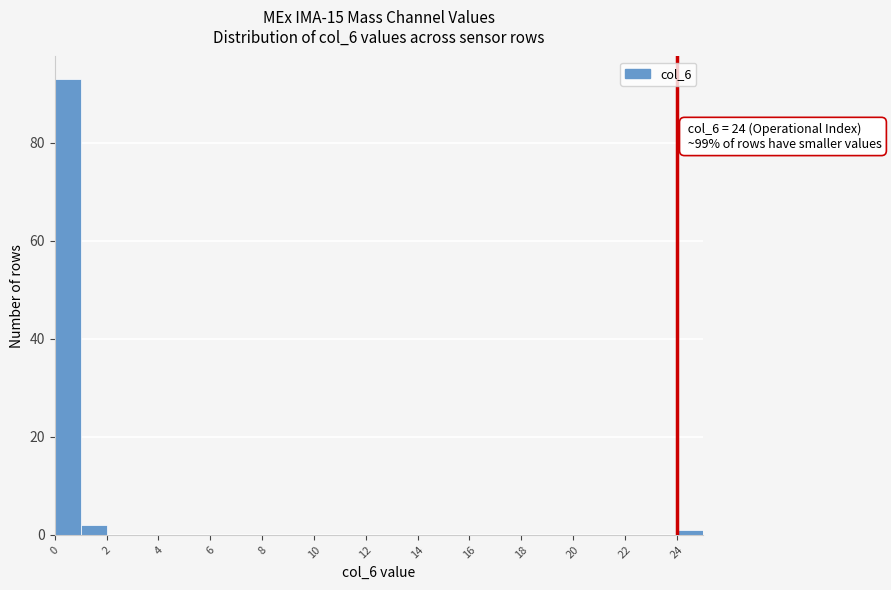

Which range on the x-axis has the tallest bar?

0 to 1